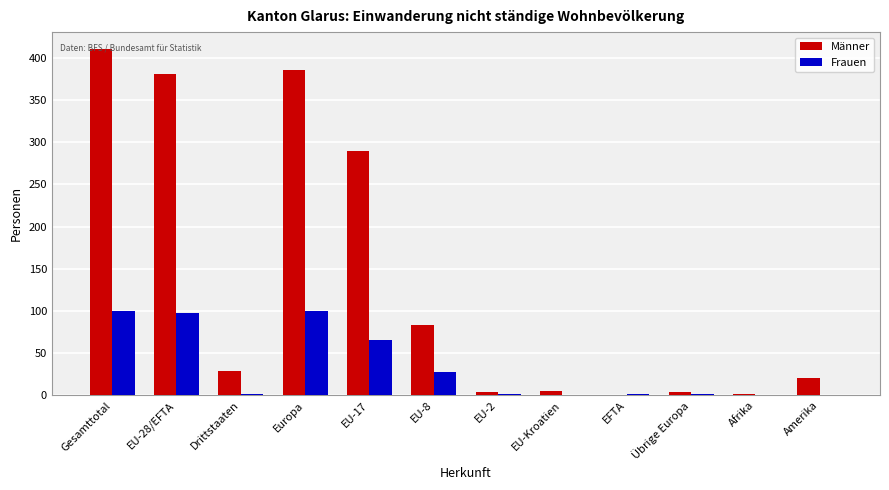

What is the maximum value for Frauen?

100